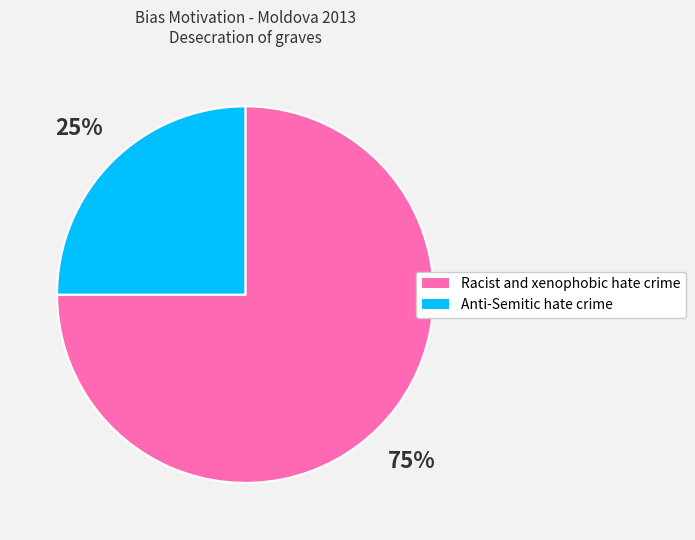

Is it true that Anti-Semitic hate crime is 35% of the pie?

False